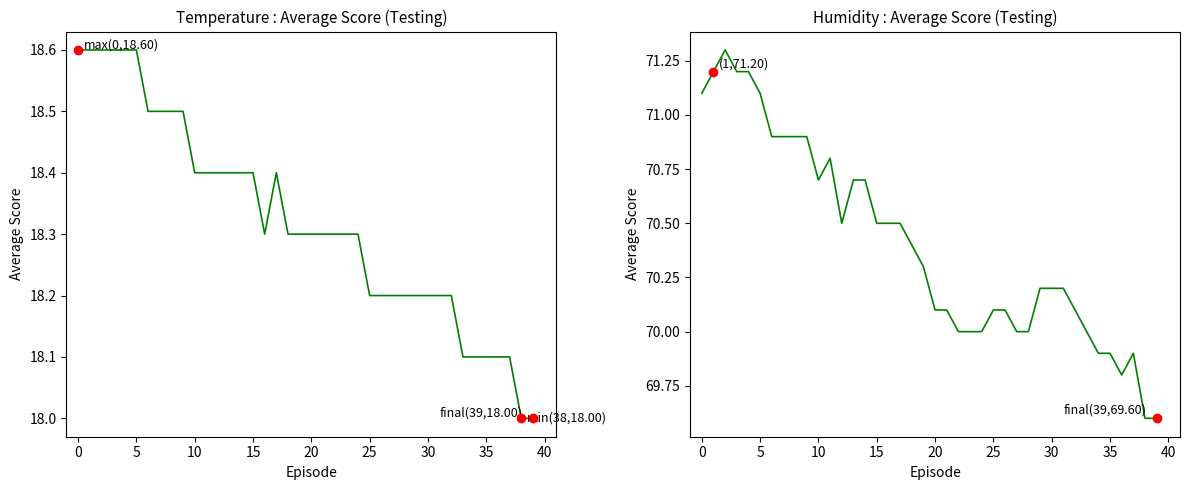

Which series contains the lowest Y value?

temperature